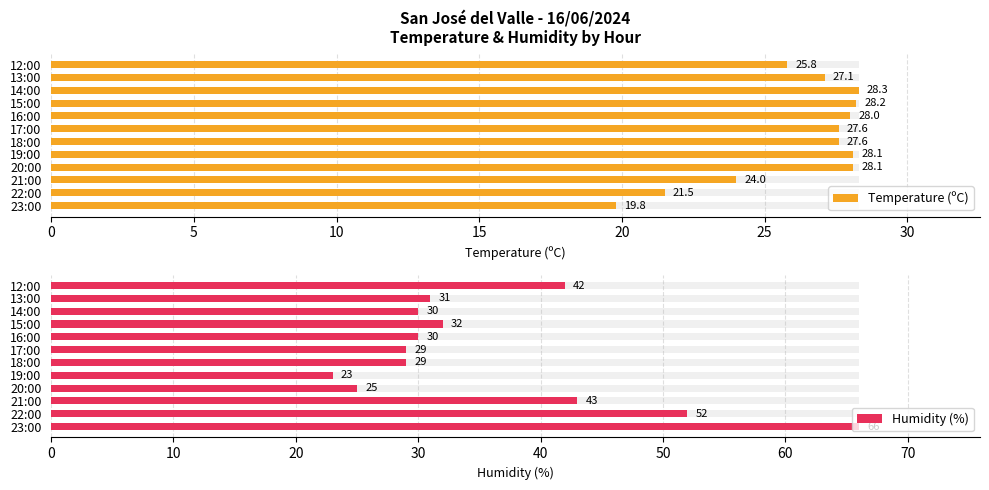

What value does the Temperature (ºC) series have at 12:00?

25.8